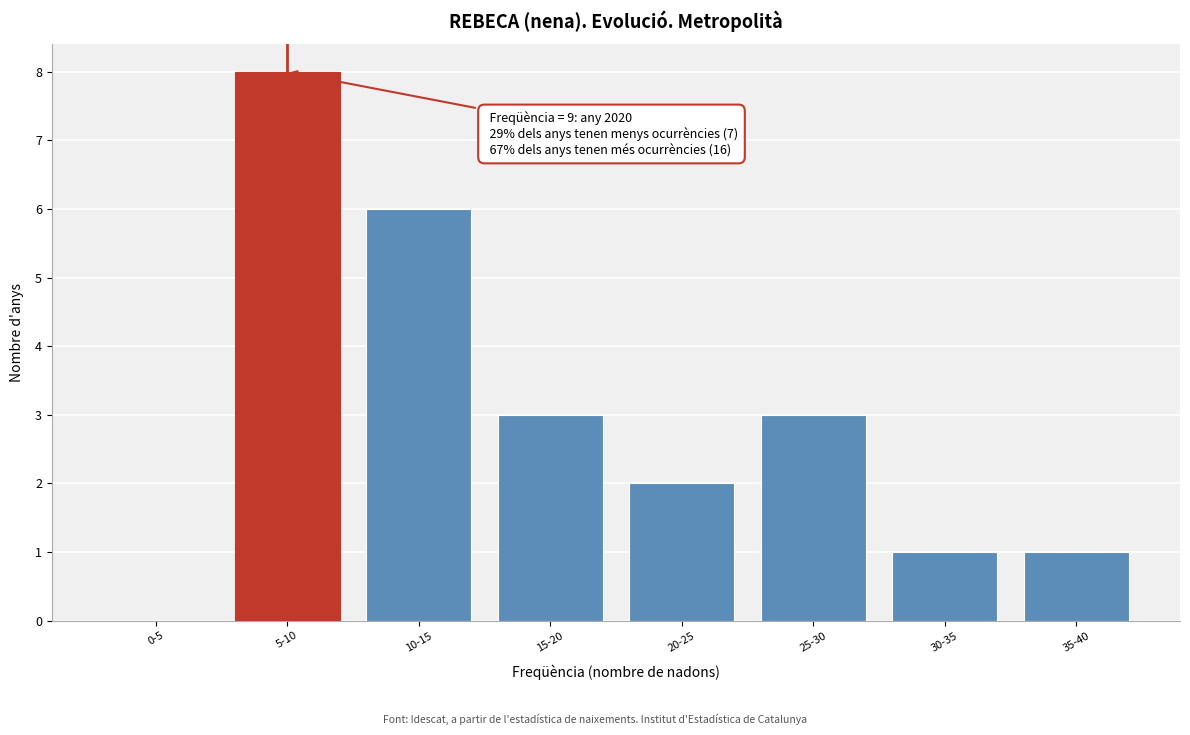

Reading left to right, extract all data points from this chart.

0-5=0	5-10=8	10-15=6	15-20=3	20-25=2	25-30=3	30-35=1	35-40=1